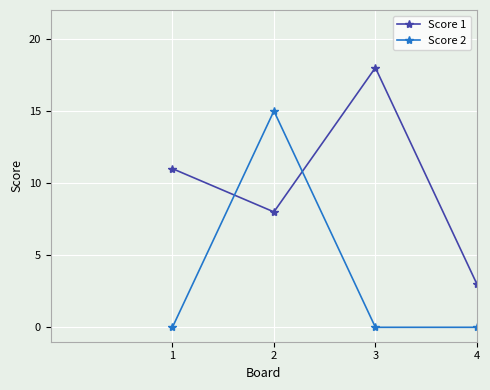

What is the lowest value of the Score 1 series?

3